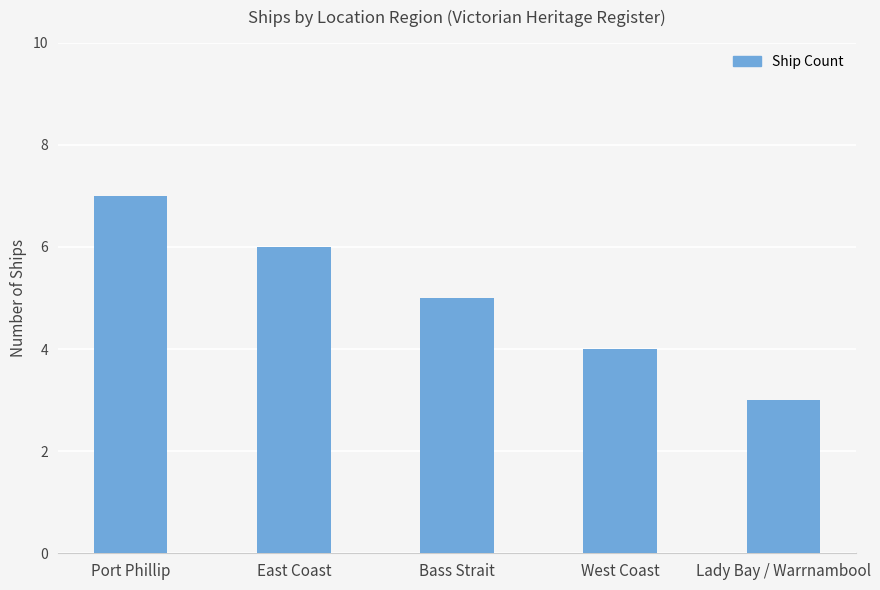

What is the label of the 1st bar from the right?

Lady Bay / Warrnambool